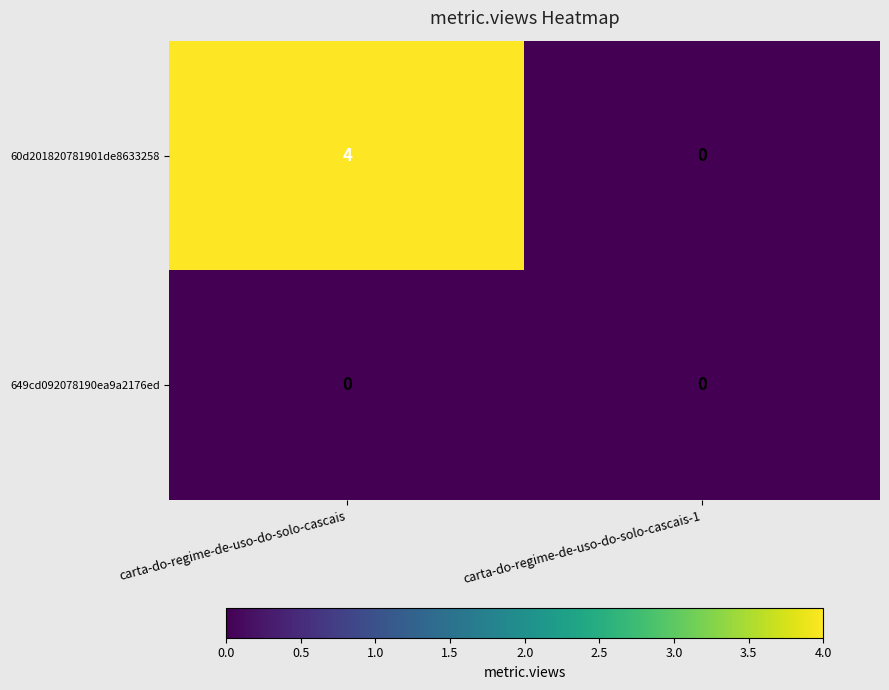

Read the 60d201820781901de8633258 value at carta-do-regime-de-uso-do-solo-cascais.

4